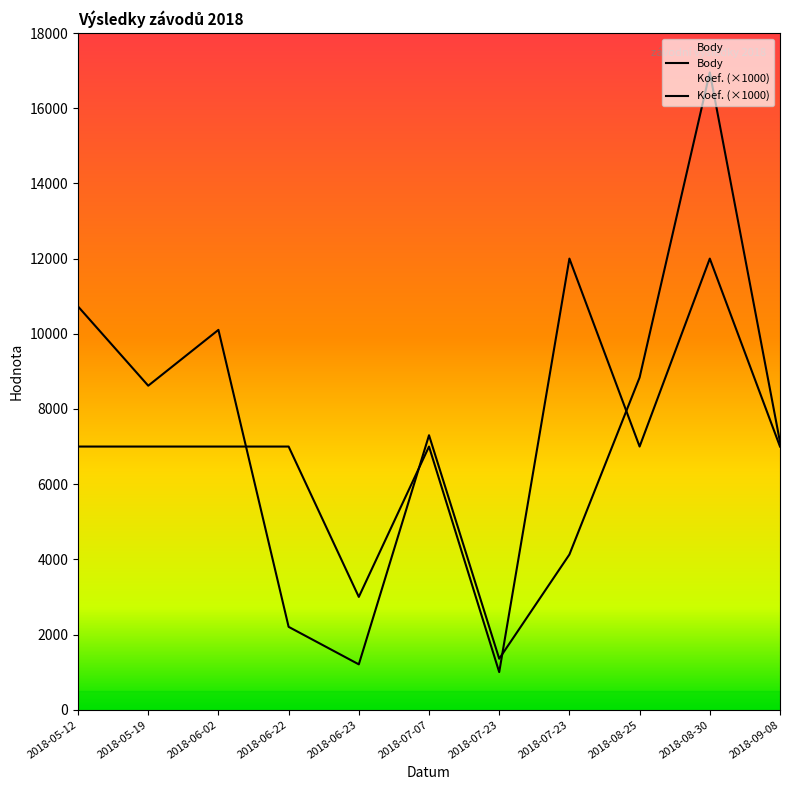

Is it true that Body equals 7122 at 2018-09-08?

True